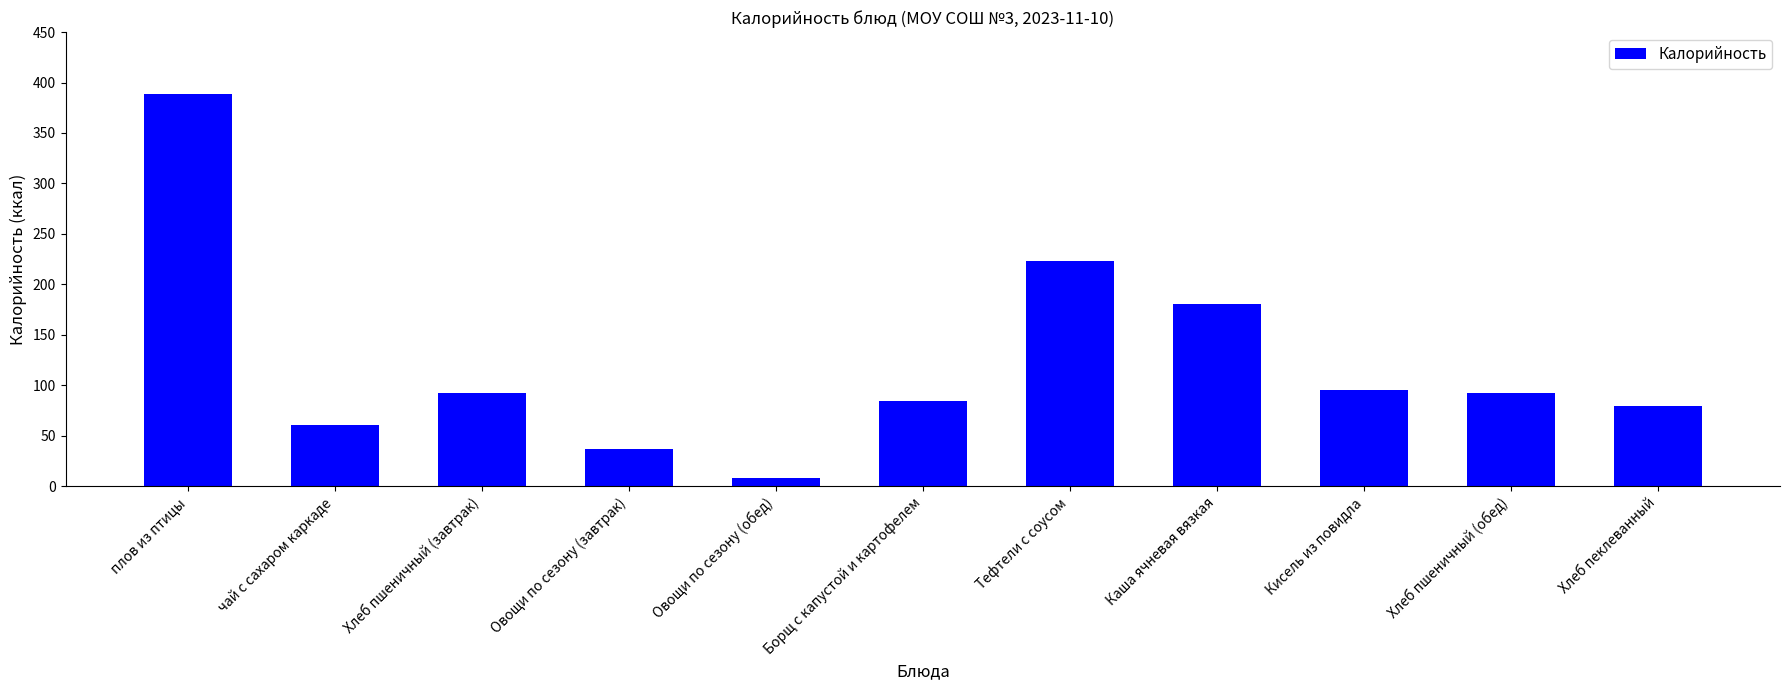

Where does the data first go above 91?

плов из птицы